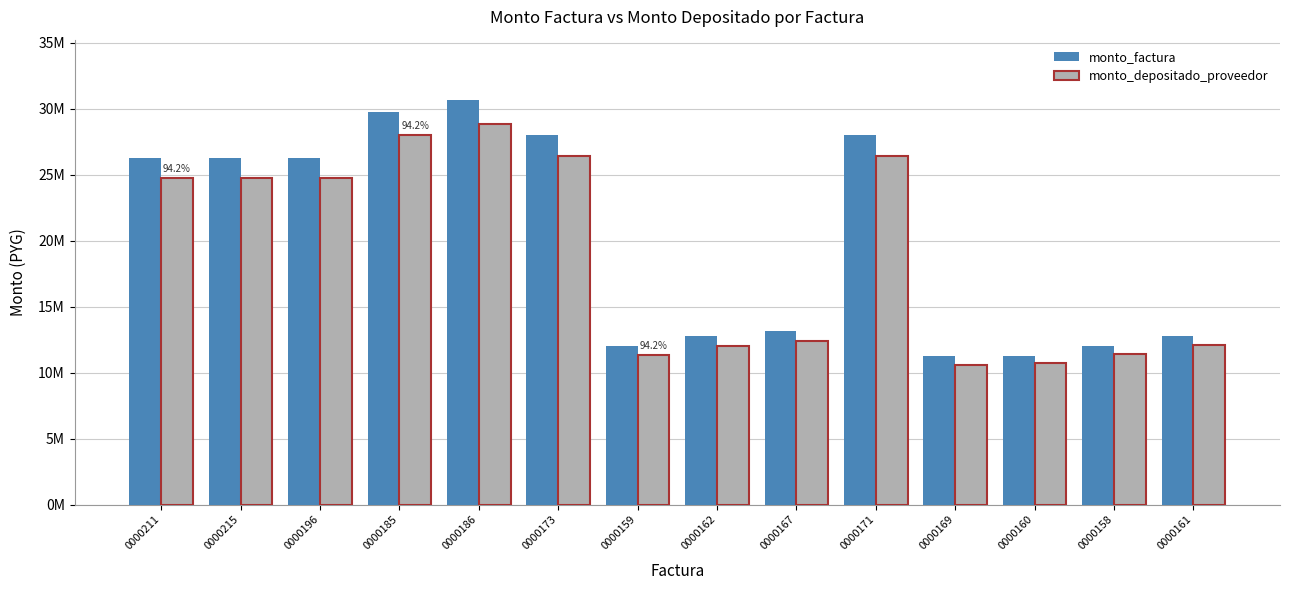

Rank the series by their average value, from highest to lowest.

monto_factura, monto_depositado_proveedor